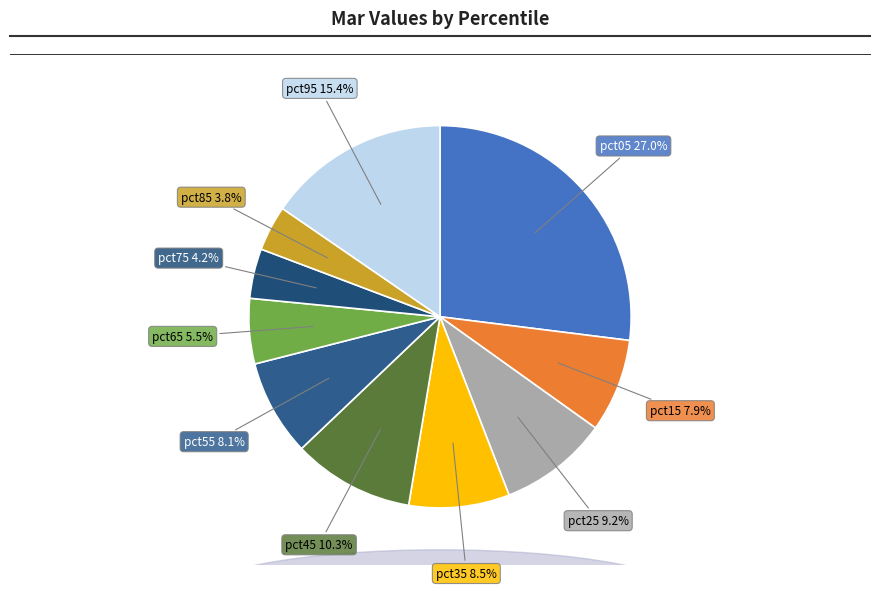

Between pct45 and pct05, which is larger?

pct05